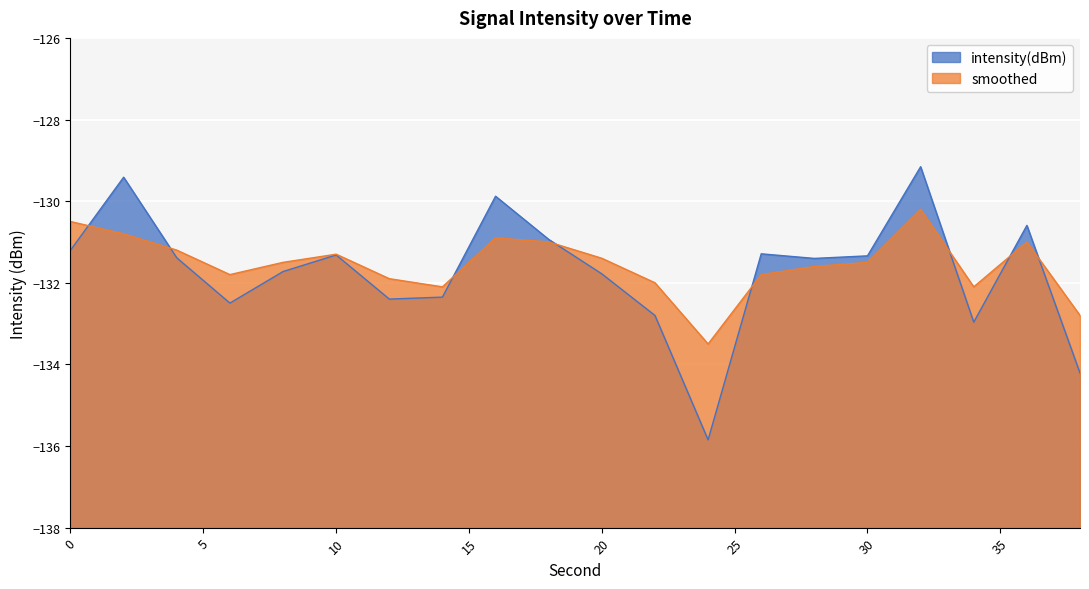

Where is smoothed nearest to the value -131?

18